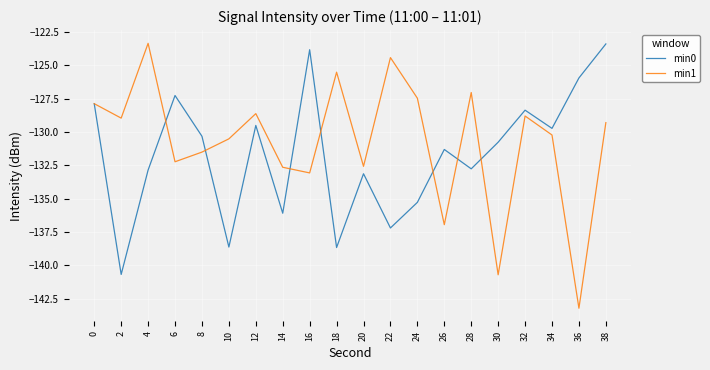

Is the value of min1 at 36 greater than the value of min0 at 38?

No